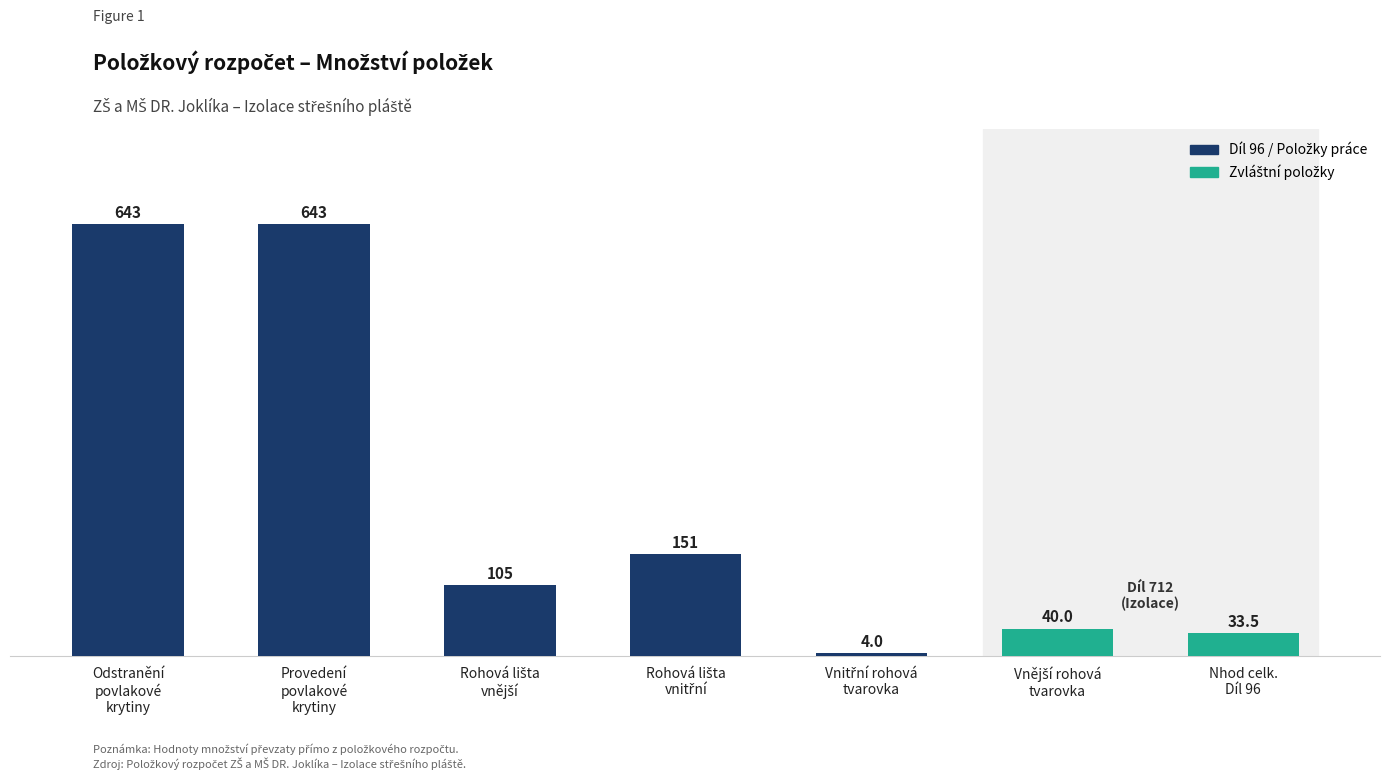

What is the maximum value shown in the chart?

643.4